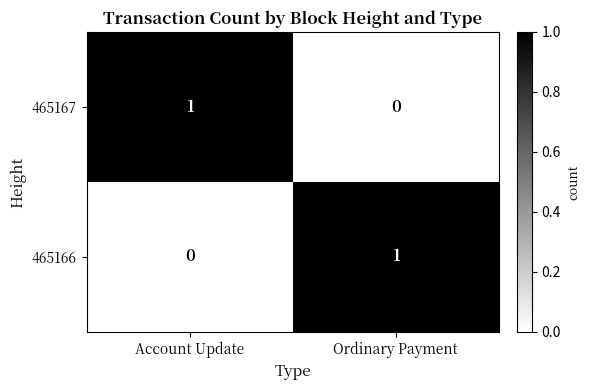

True or false: 465166 has a value of 1 at Account Update.

False